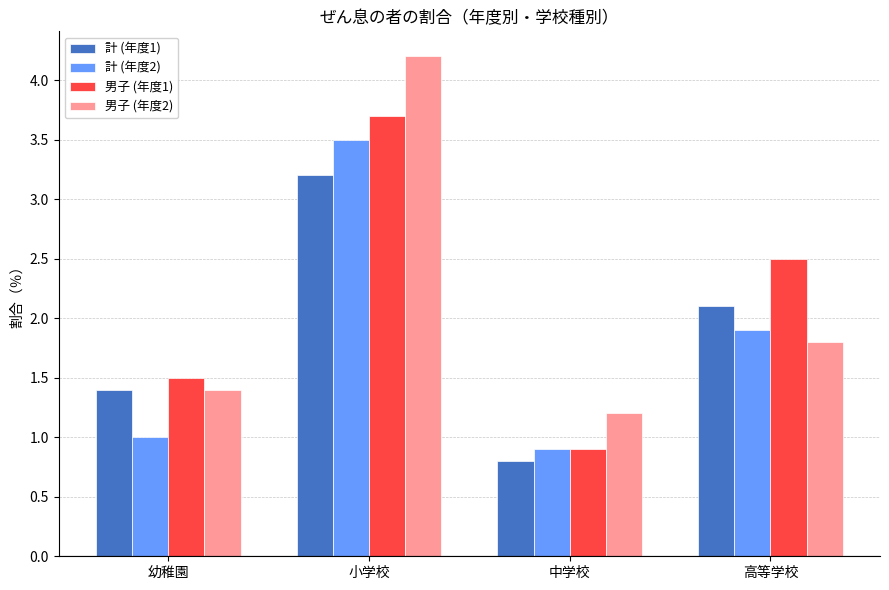

Rank the series by their maximum value, from highest to lowest.

男子 (年度2), 男子 (年度1), 計 (年度2), 計 (年度1)